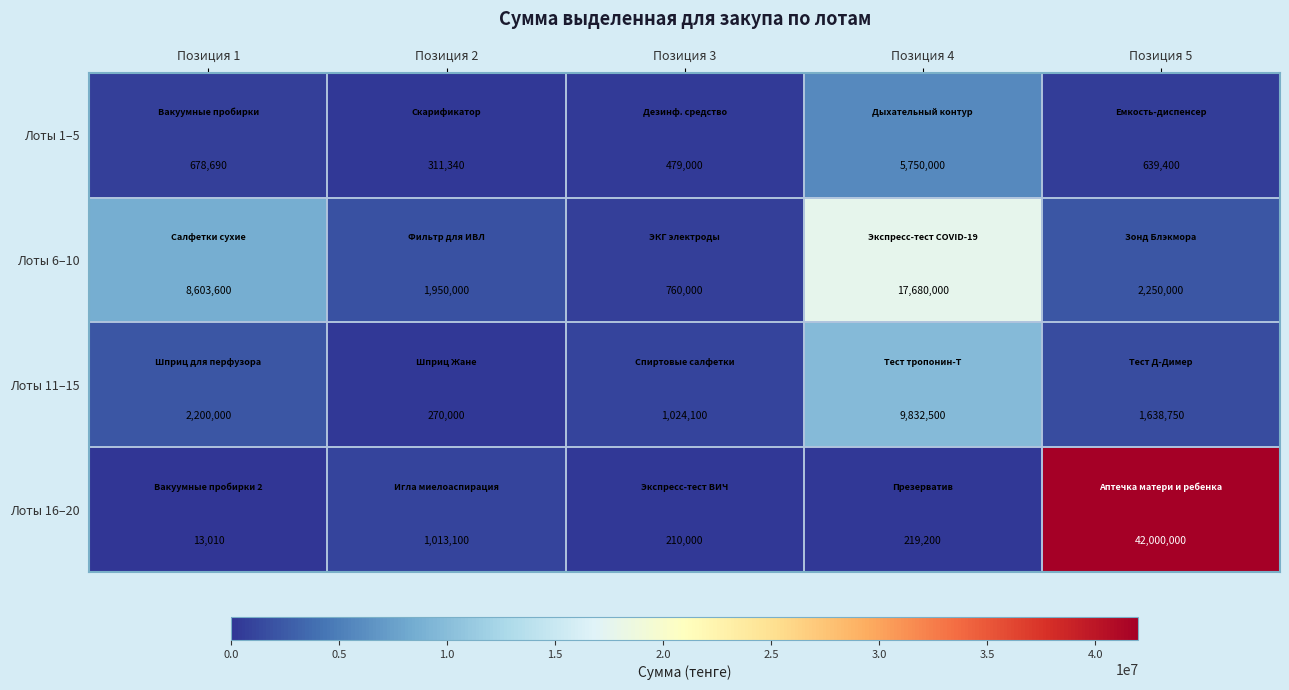

Which series has the largest range (max minus min)?

Лоты 16–20